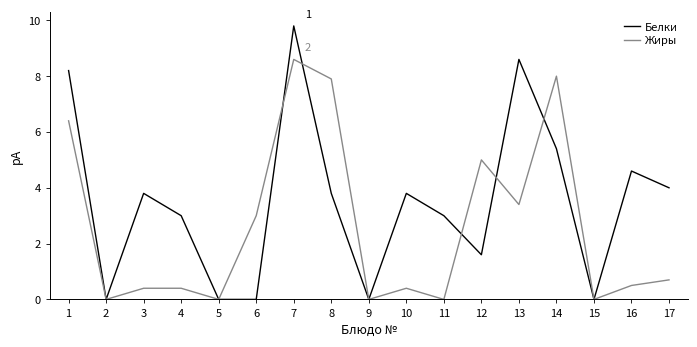

What is the total value across all series at 1?

14.6